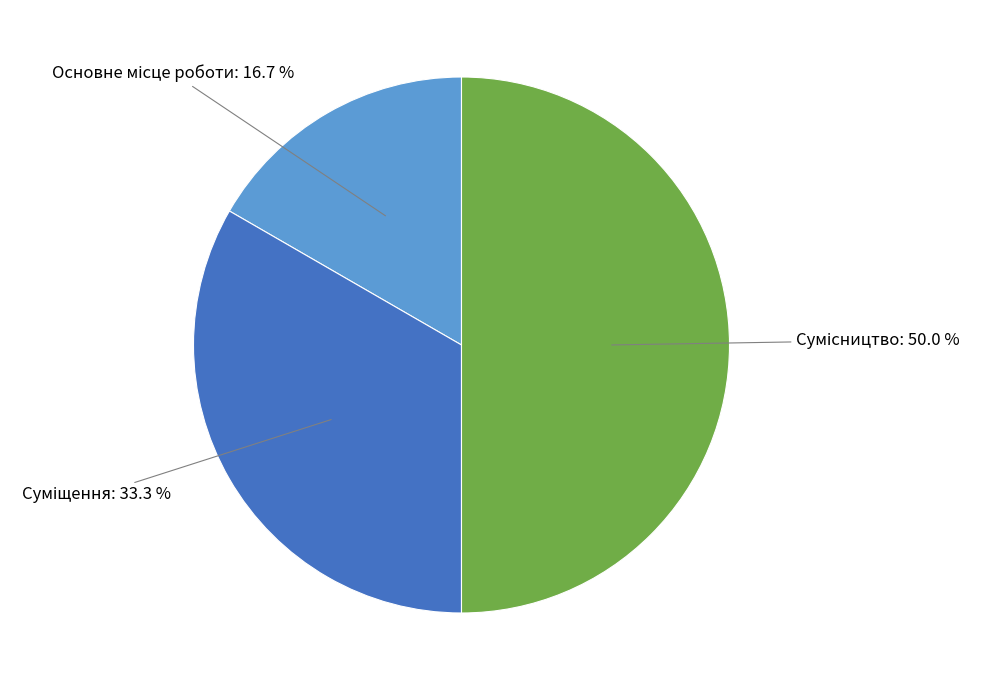

How many segments does this pie chart have?

3